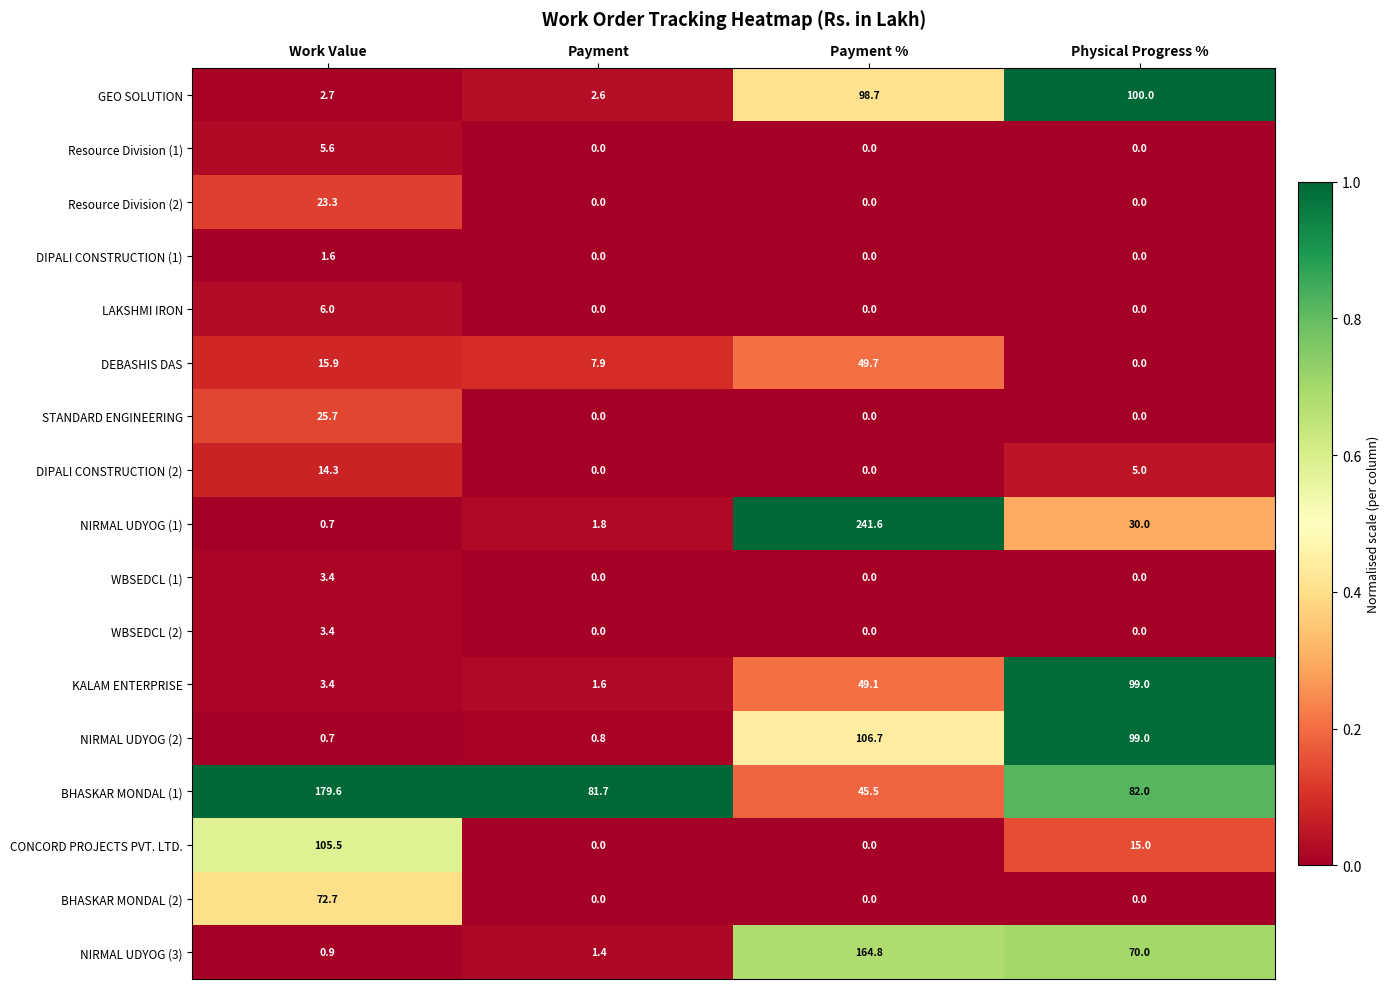

Which series has the largest range (max minus min)?

NIRMAL UDYOG (1)